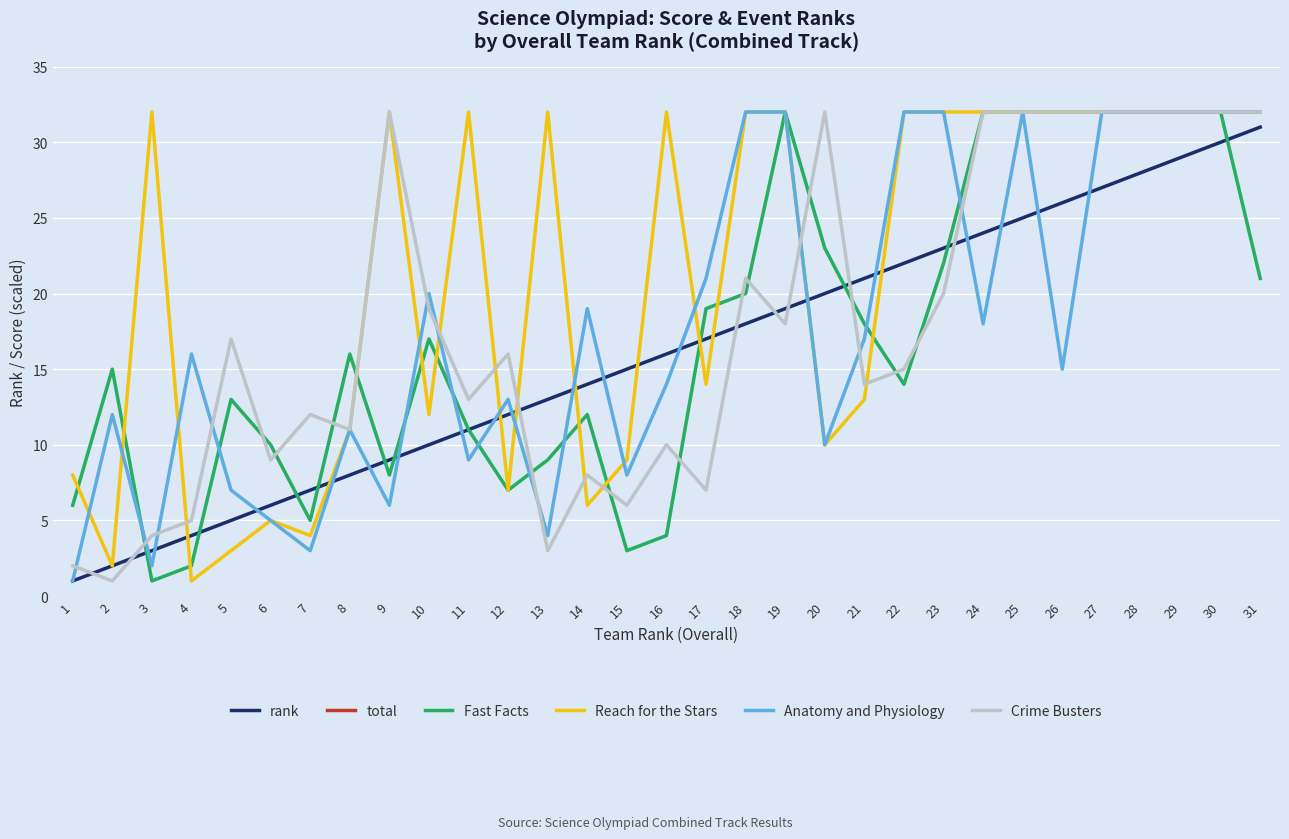

Between 5 and 14, which series saw the biggest shift?

total